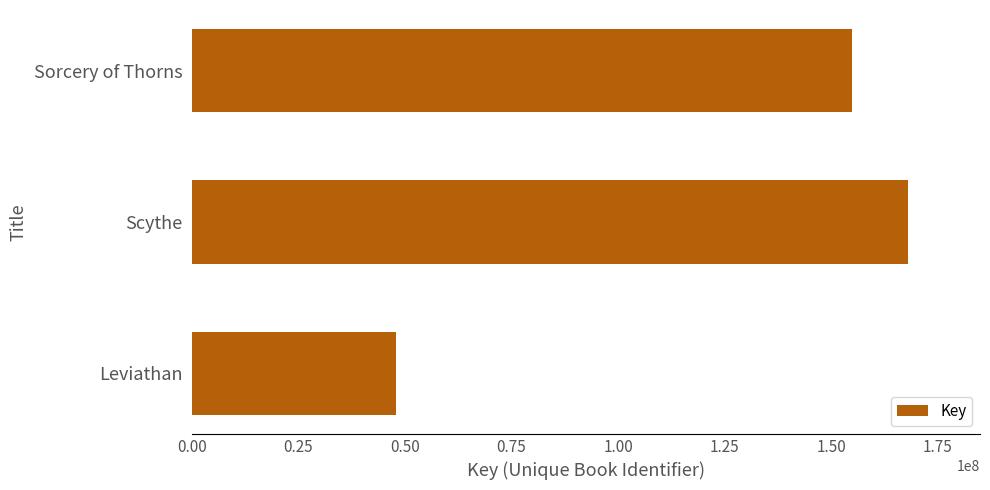

Reading top to bottom, list all the values displayed in this chart.

Sorcery of Thorns=154934677	Scythe=168081974	Leviathan=47860103